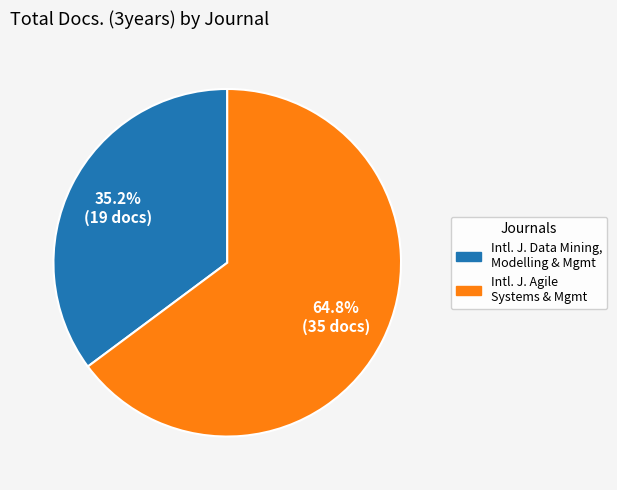

Which slice is the smallest?

Intl. J. Data Mining, Modelling & Mgmt